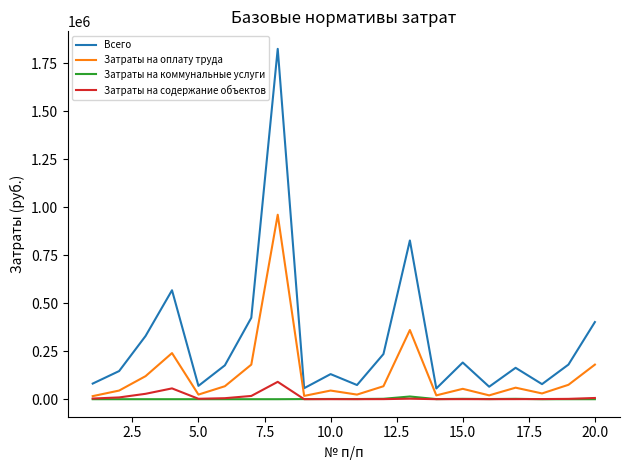

Does the chart have visible grid lines?

No